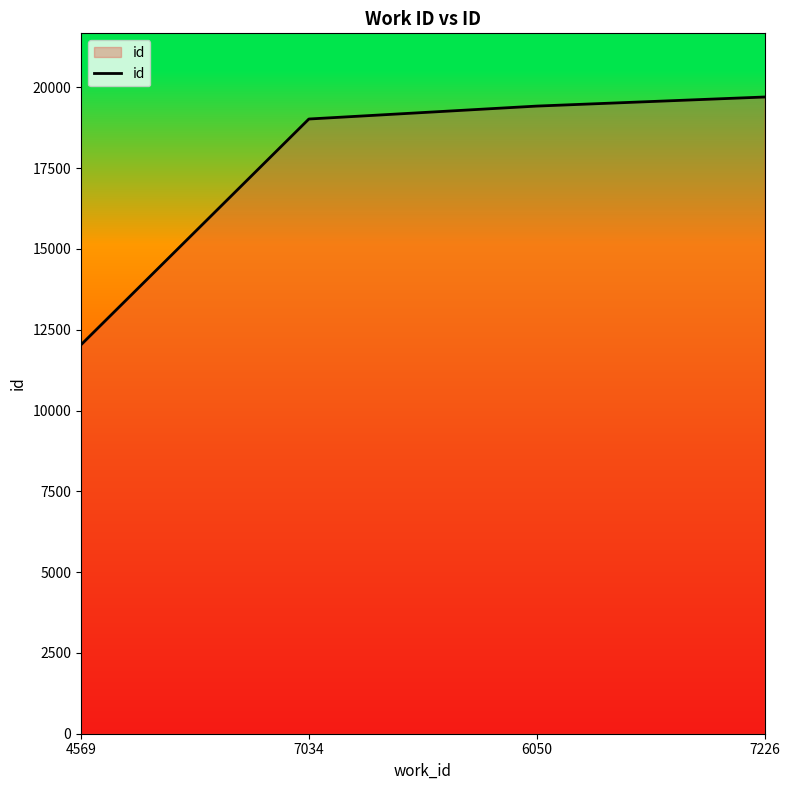

List the labels in order of value, smallest first.

4569, 7034, 6050, 7226